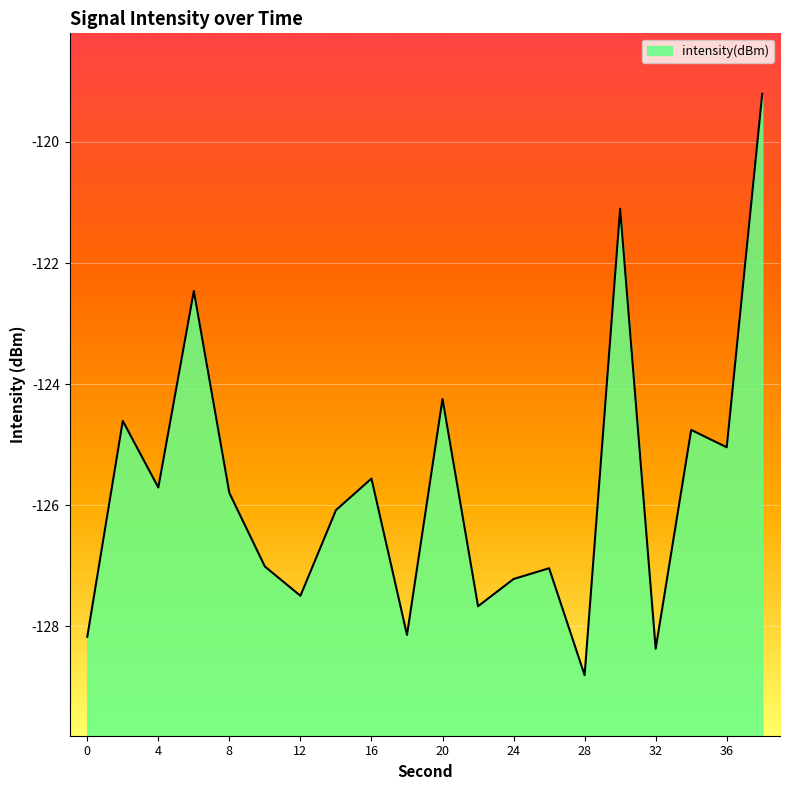

How many data points are less than -125?

14